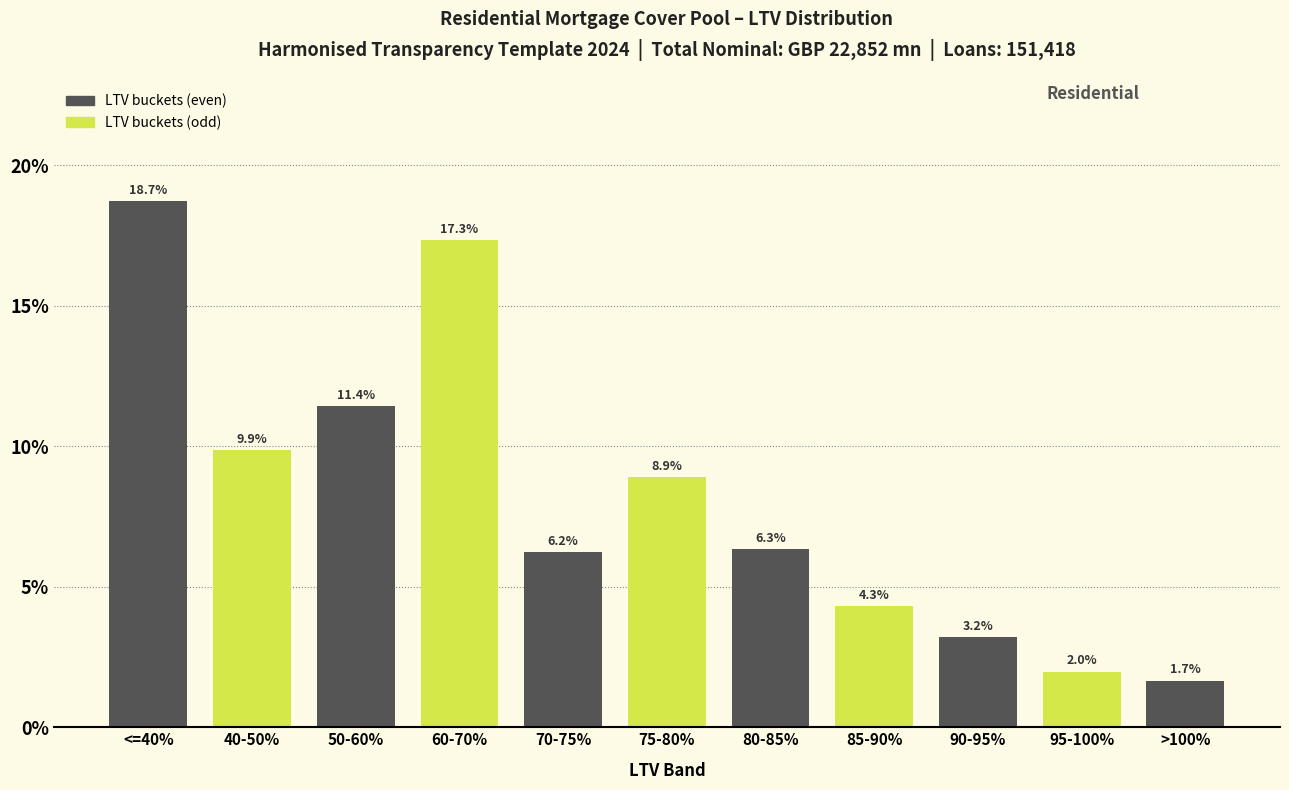

Reading left to right, what are all the values shown in this chart?

18.7	9.9	11.4	17.3	6.2	8.9	6.3	4.3	3.2	2.0	1.7